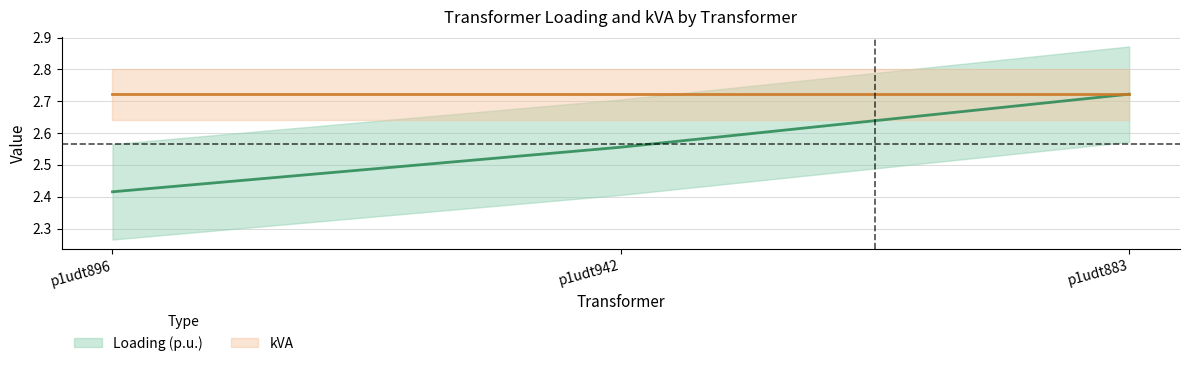

Is this an area chart (filled region under the line)?

No